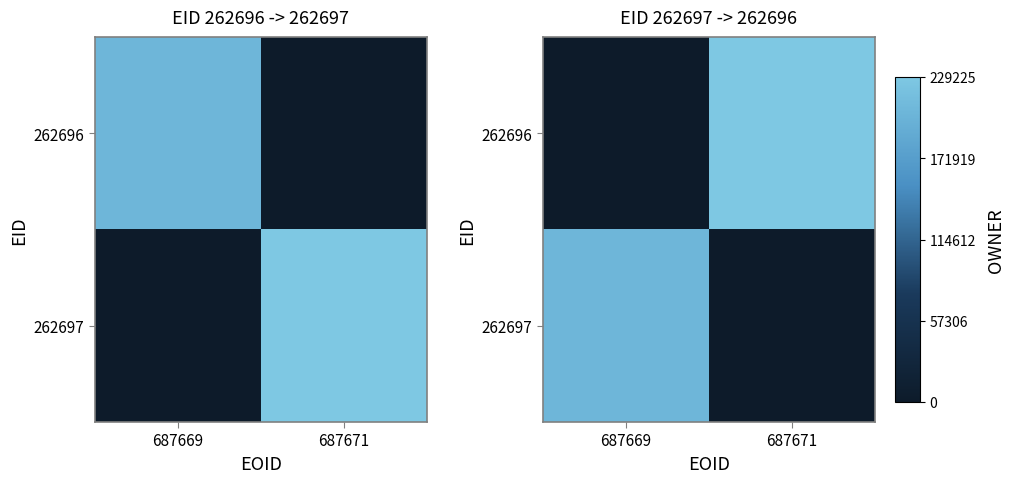

At which label is 262697 closest to 0?

687671